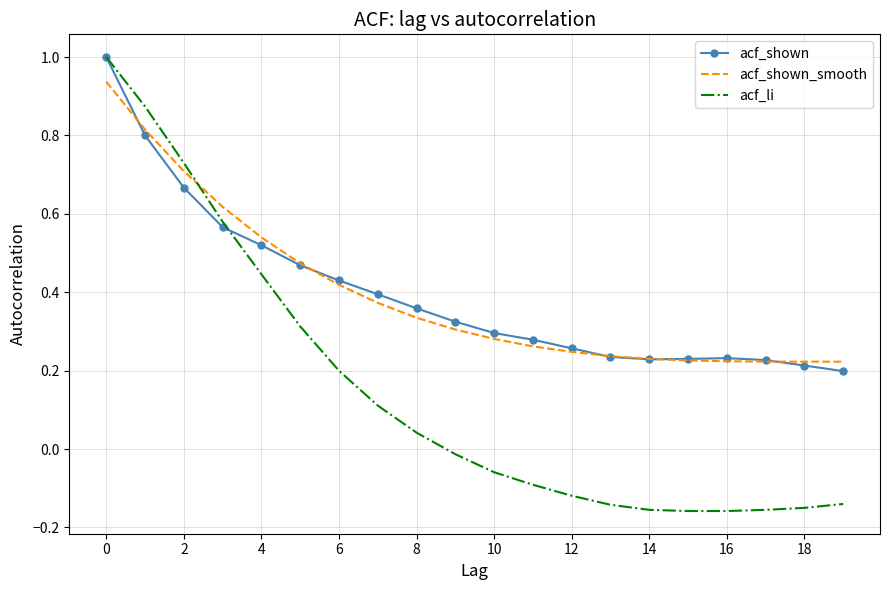

Which series has the widest spread of values?

acf_li